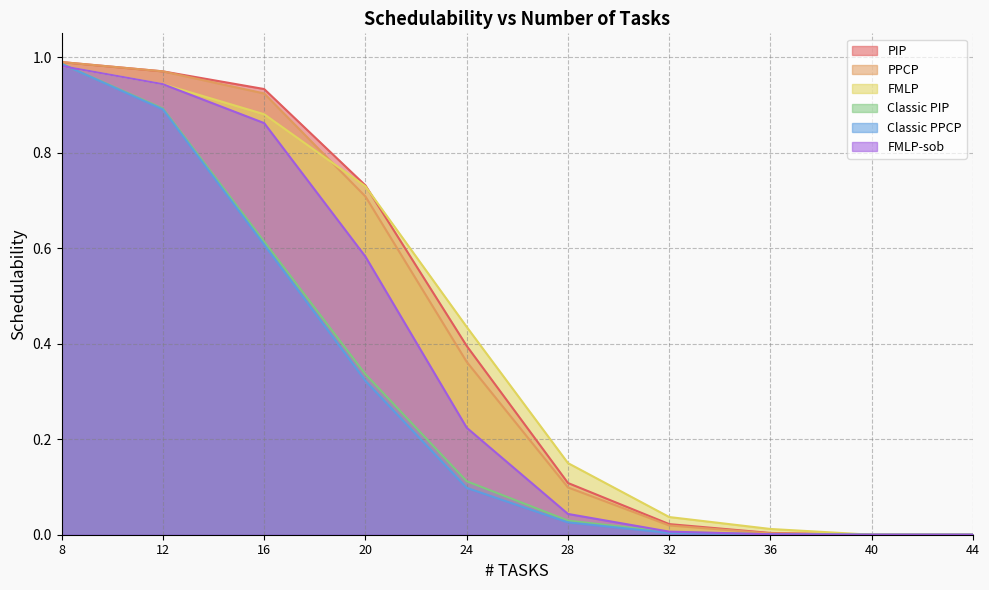

Between which two adjacent categories do Classic PPCP and FMLP first intersect?

8 and 12